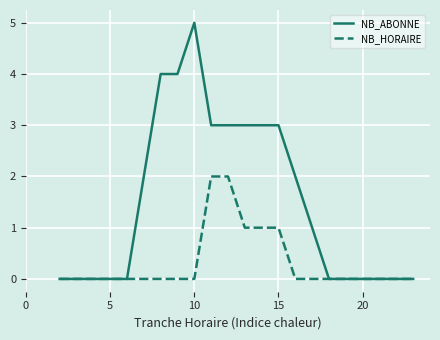

Which series has the largest total across all categories?

NB_ABONNE